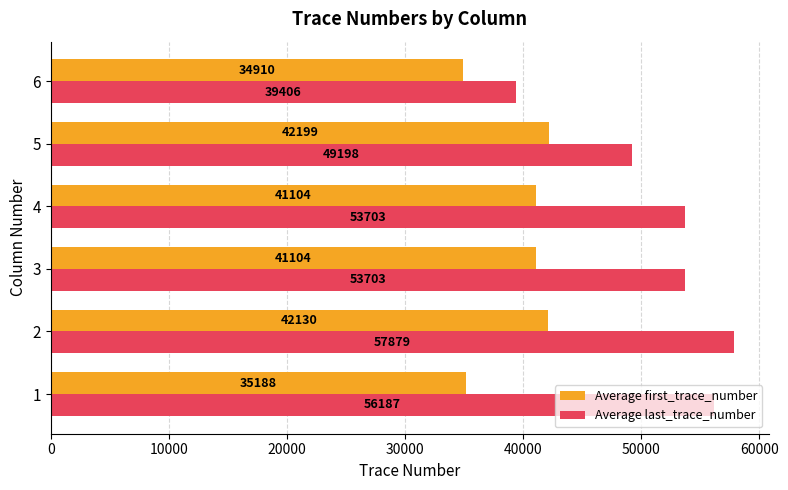

Rank the series by their maximum value, from lowest to highest.

Average first_trace_number, Average last_trace_number